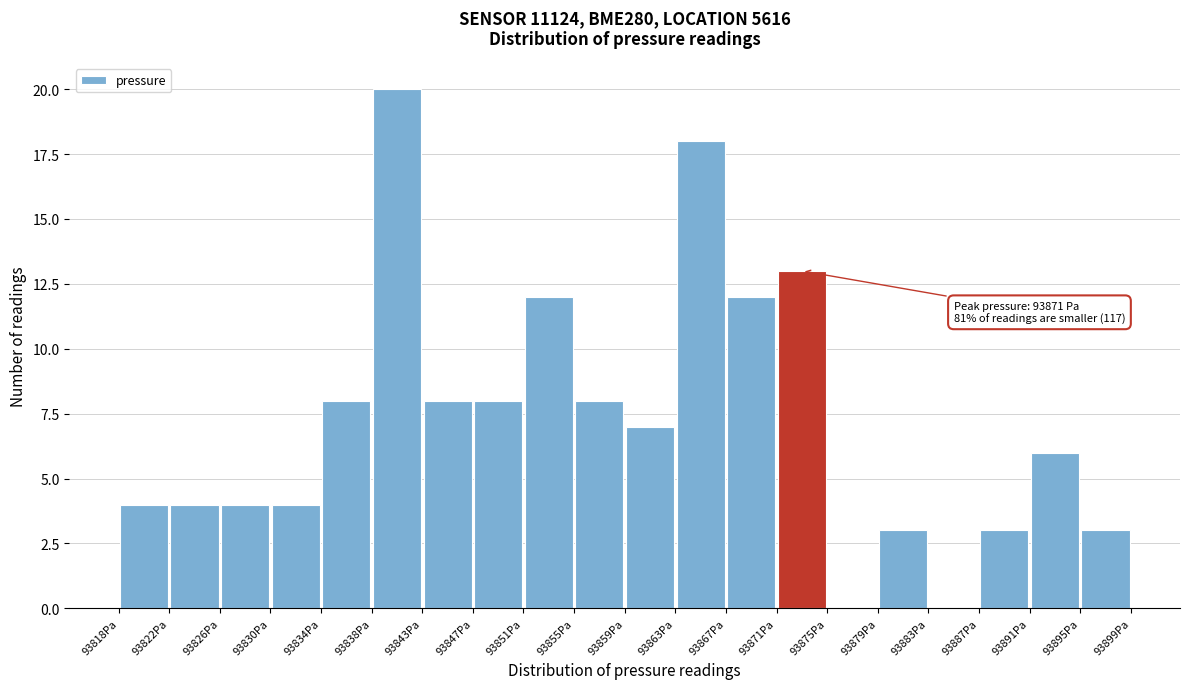

Over which range of the x-axis is the bar tallest?

93838.5 to 93842.5